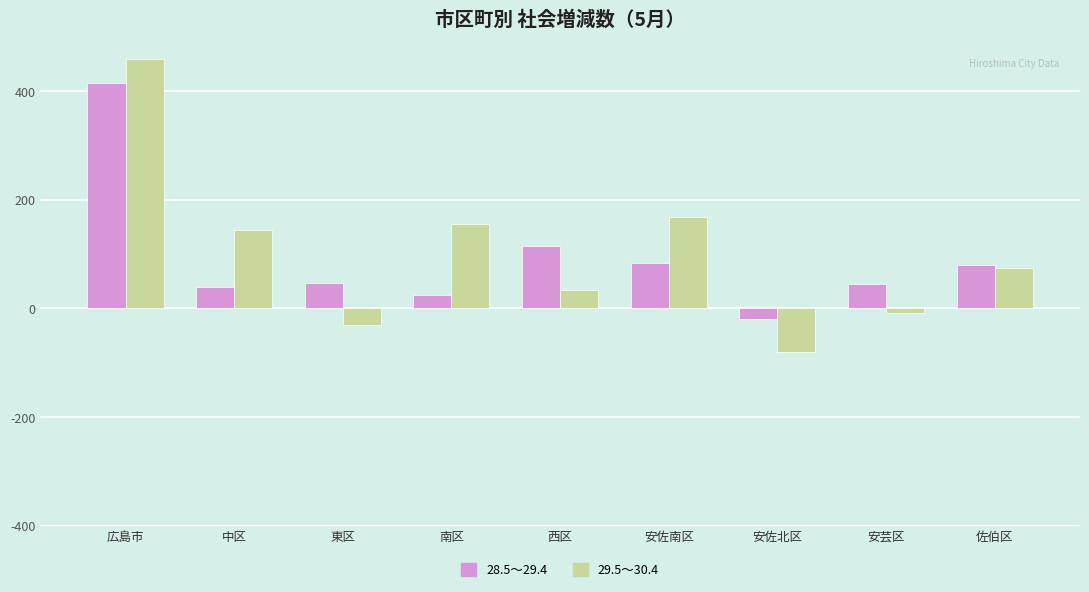

List the series in order of their overall mean, lowest first.

28.5～29.4, 29.5～30.4